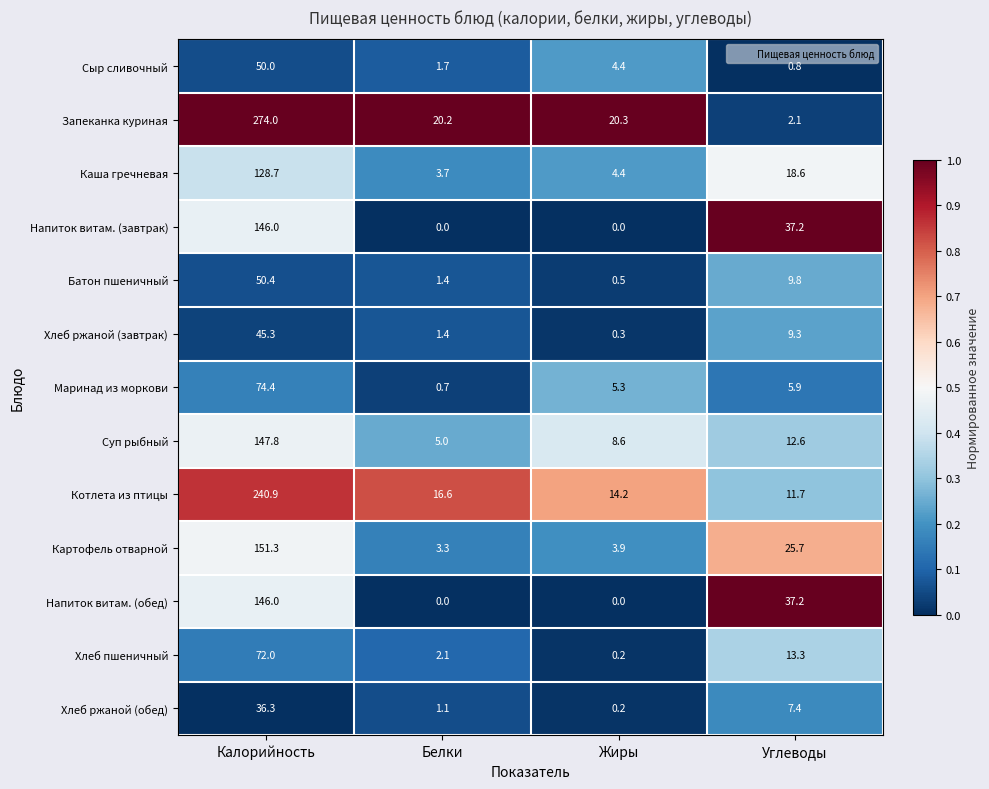

Where does the Хлеб ржаной (завтрак) series first go above 9?

Калорийность